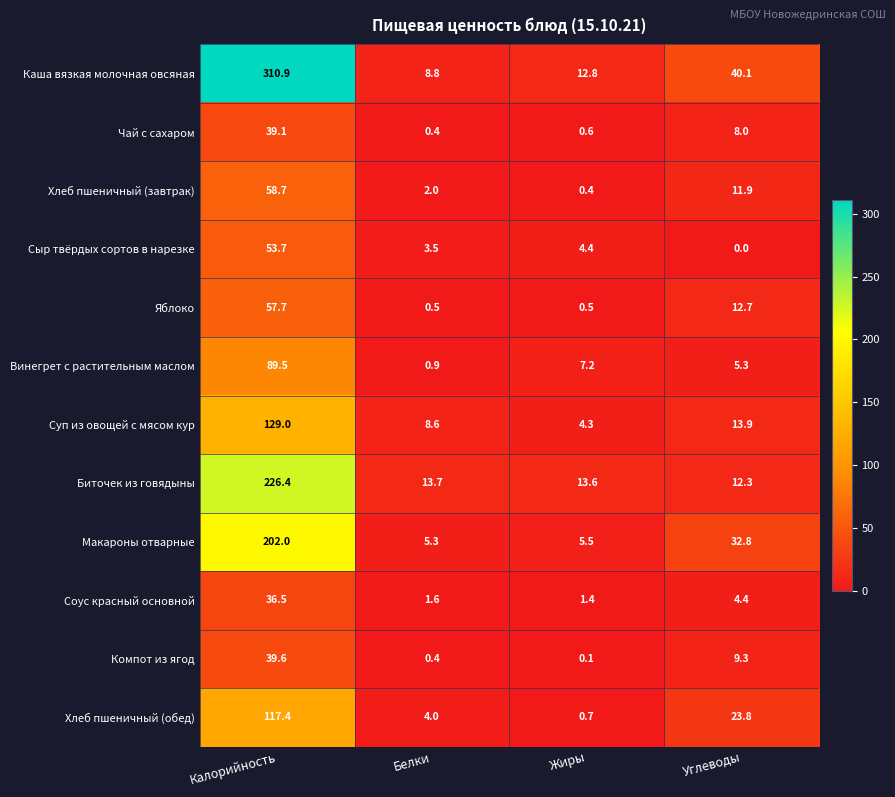

At which category is the sum across all series the highest?

Калорийность